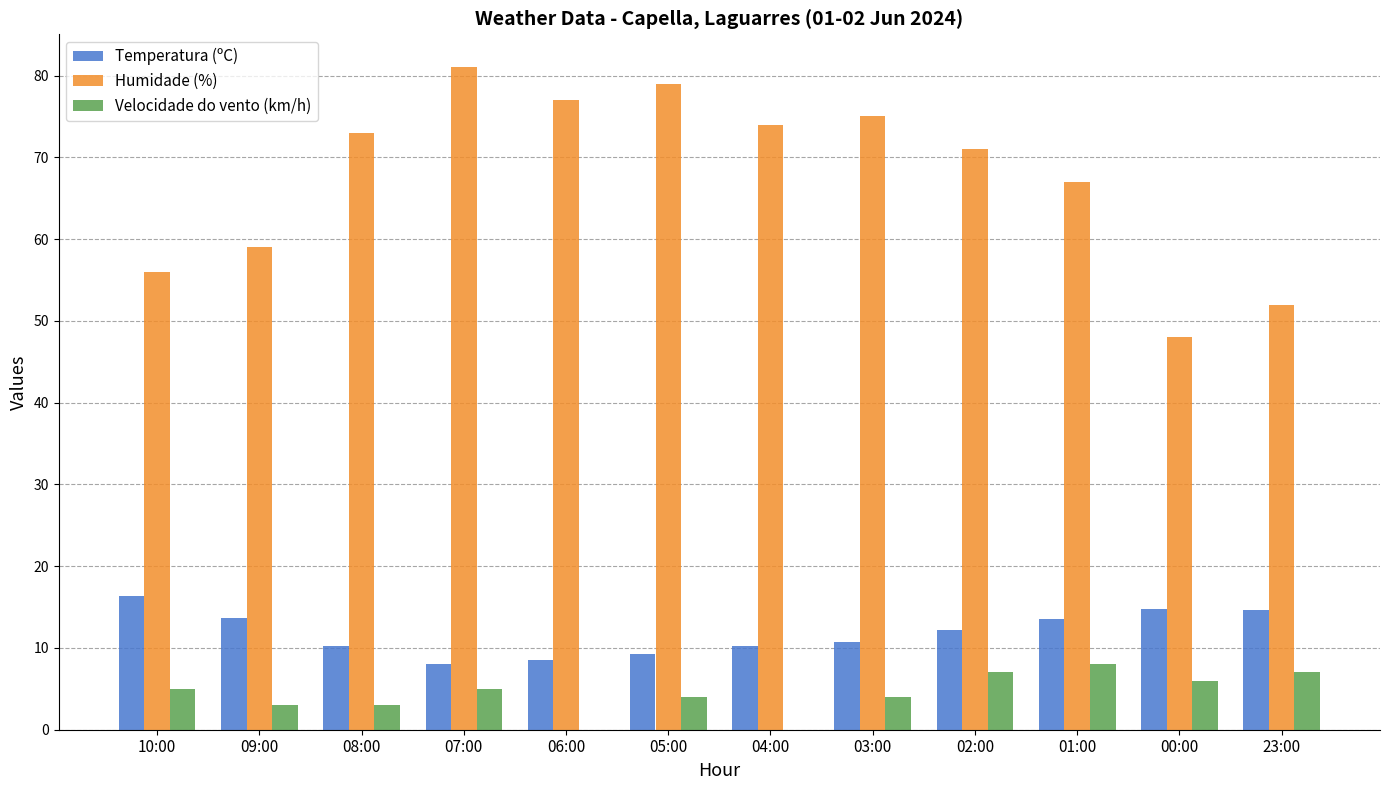

What is the sum of all Temperatura (ºC) values?

141.9